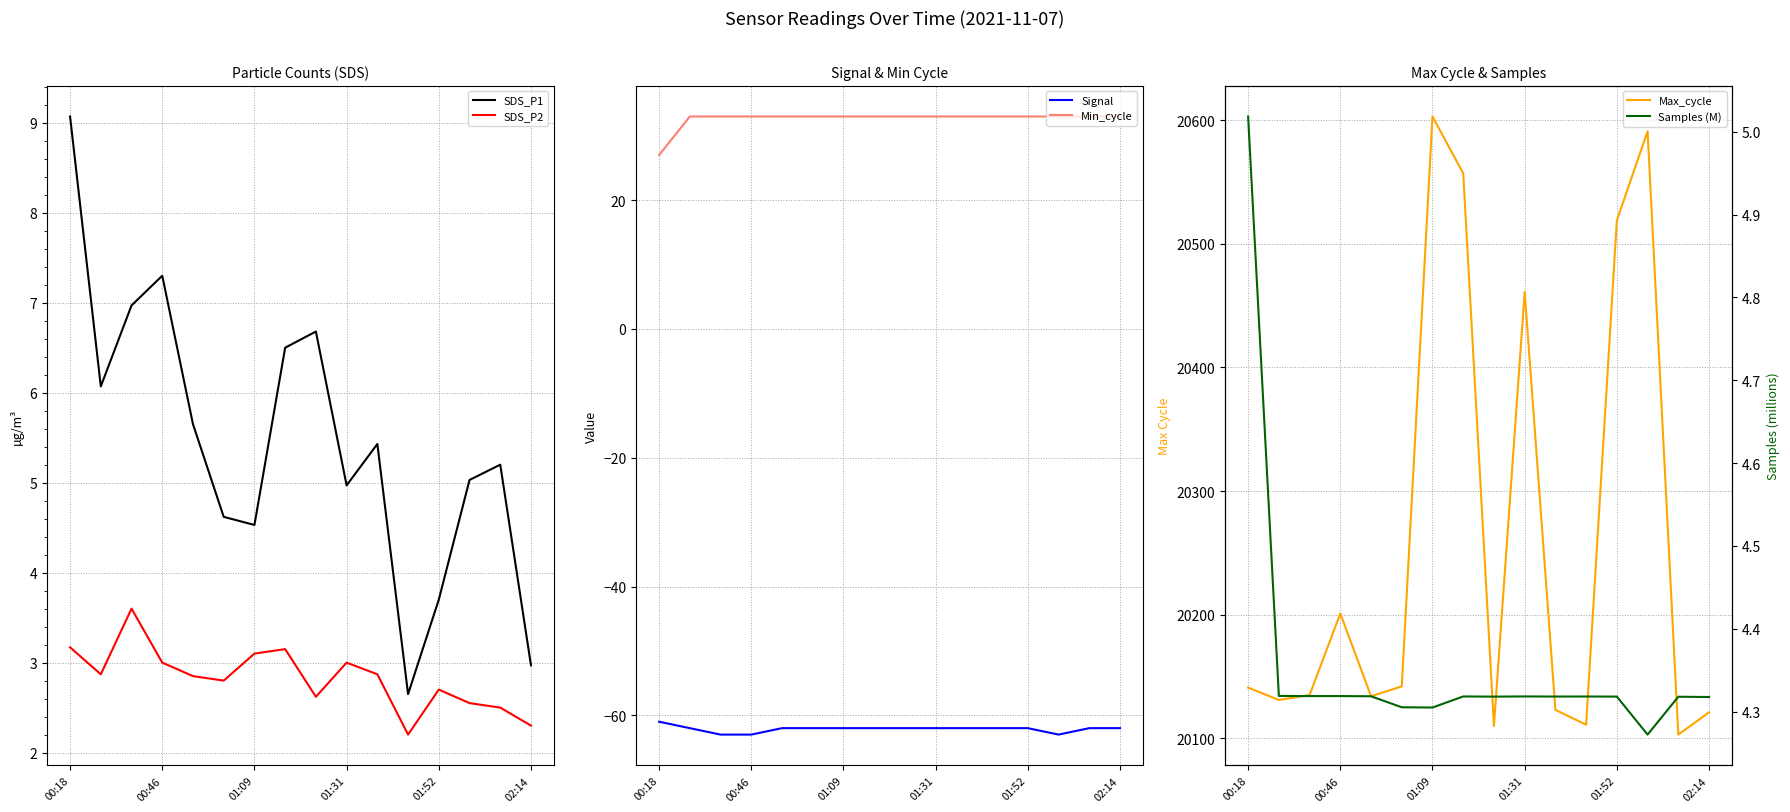

After their last crossing, which series has the higher values: SDS_P1 or Samples (M)?

Samples (M)